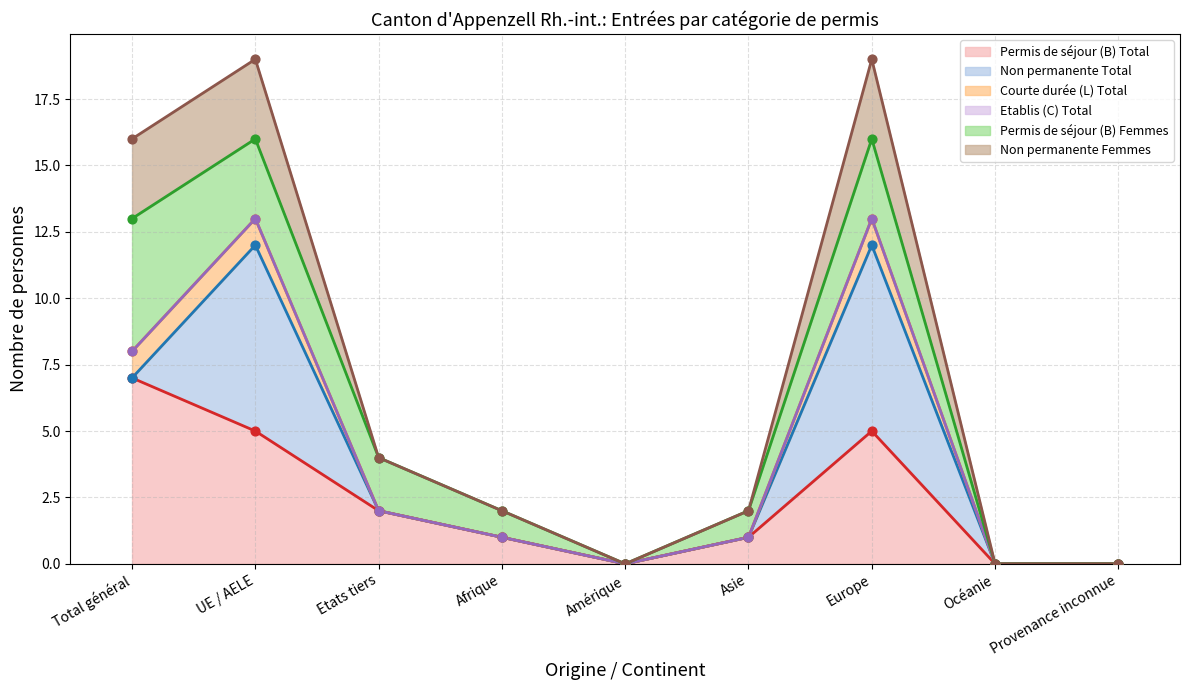

At which label is Permis de séjour (B) Total closest to 3?

Etats tiers